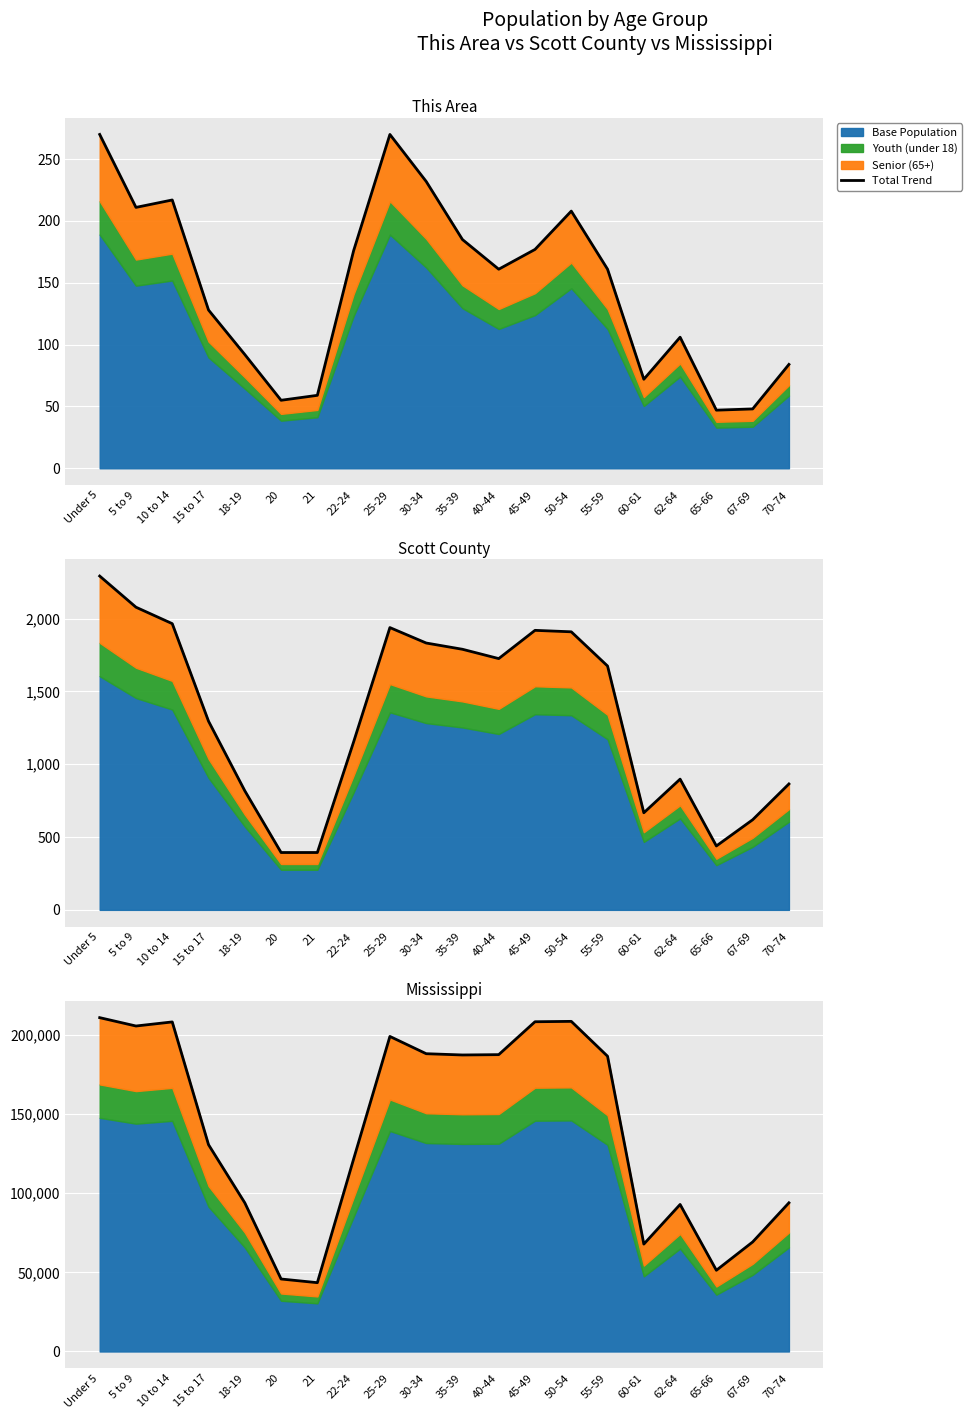

List the labels in order of value, smallest first.

21, 20, 65-66, 60-61, 67-69, 62-64, 18-19, 70-74, 22-24, 15 to 17, 55-59, 35-39, 40-44, 30-34, 25-29, 5 to 9, 10 to 14, 45-49, 50-54, Under 5